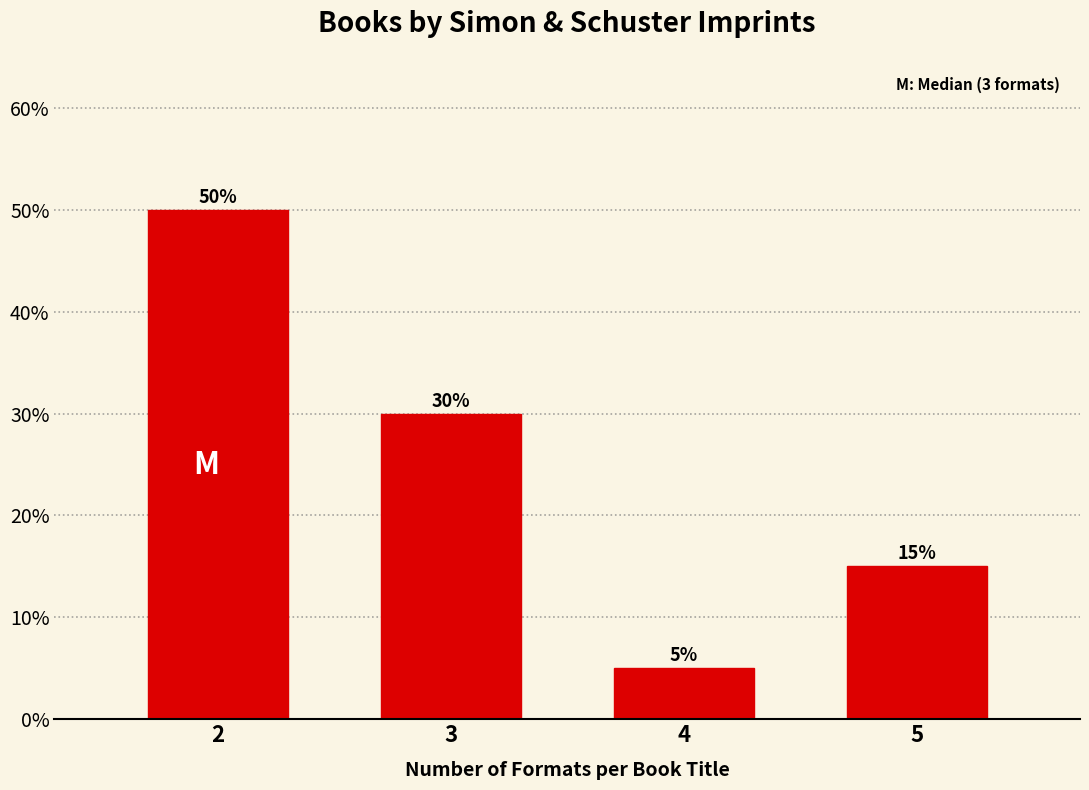

Reading left to right, transcribe all the data shown in this chart.

2=50	3=30	4=5	5=15